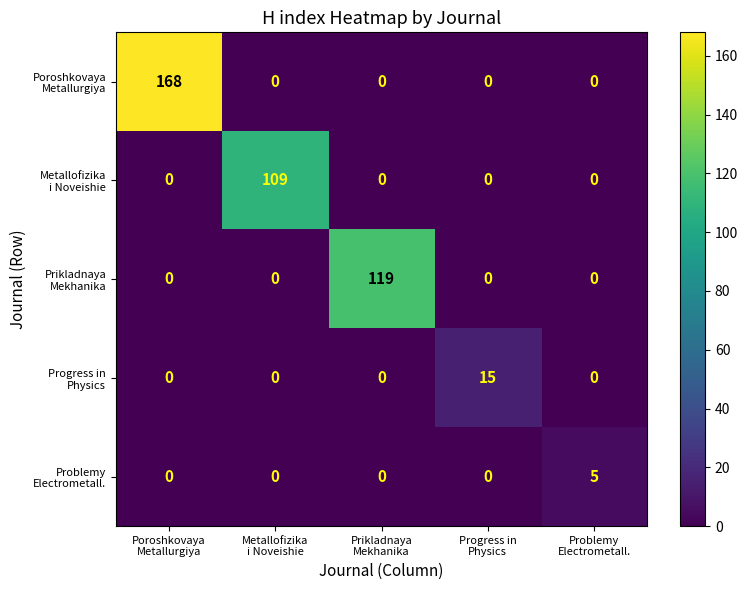

At how many categories does at least one series exceed 86?

3